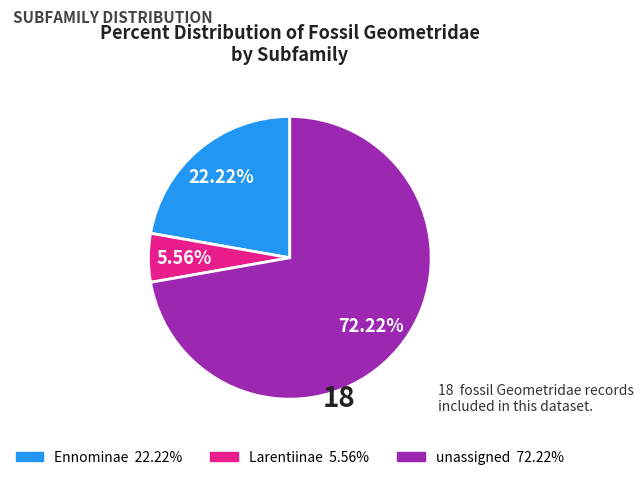

Which has a higher value, Ennominae or unassigned?

unassigned